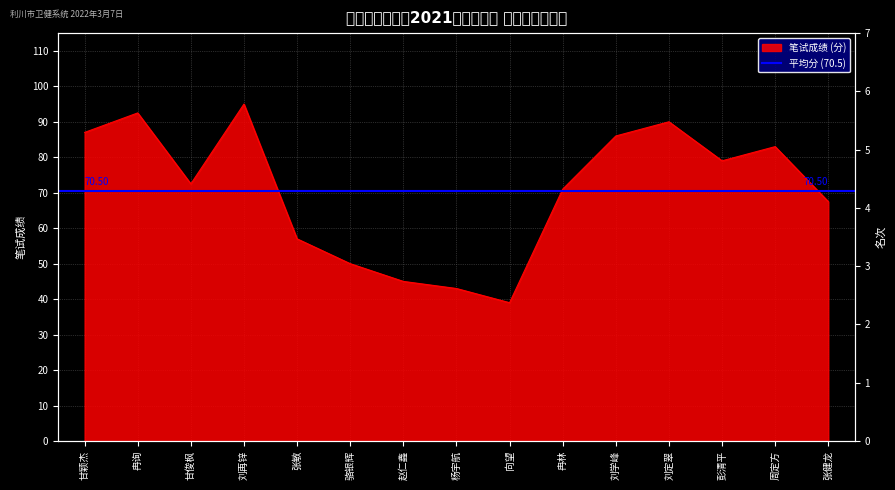

List the labels in order of value, smallest first.

向望, 杨宇航, 赵仁鑫, 骆银辉, 张敏, 张健龙, 冉林, 甘俊枫, 彭清平, 周定方, 刘学峰, 甘颖杰, 刘定翠, 冉询, 刘再锌